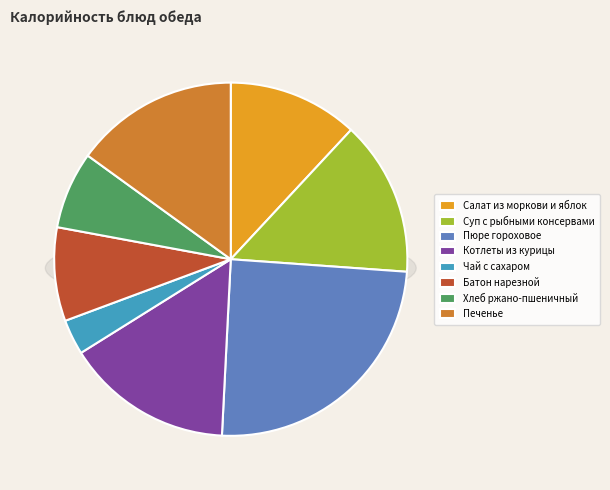

Do Суп с рыбными консервами and Печенье together represent more than half of the pie?

No